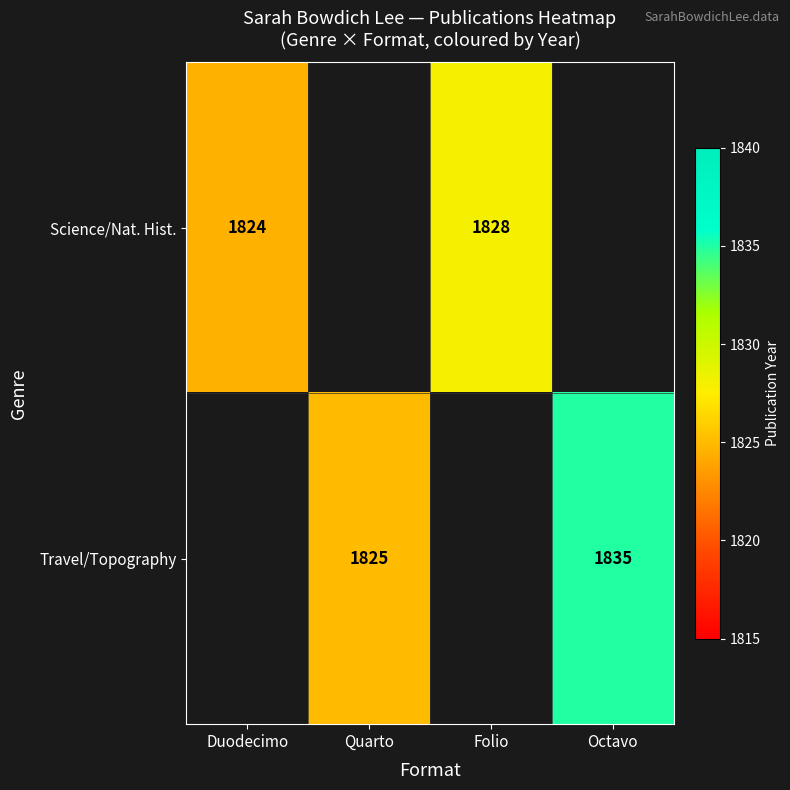

Between Duodecimo and Quarto, which is larger?

Quarto